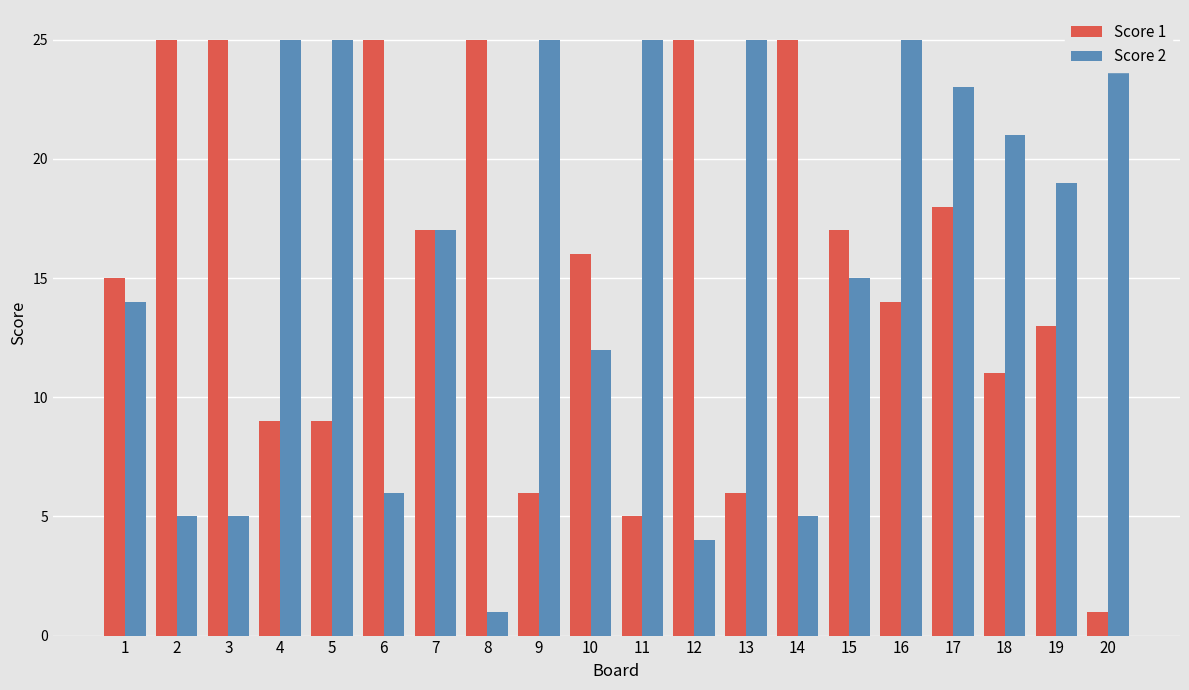

True or false: Score 1 has a value of 16 at 3.

False